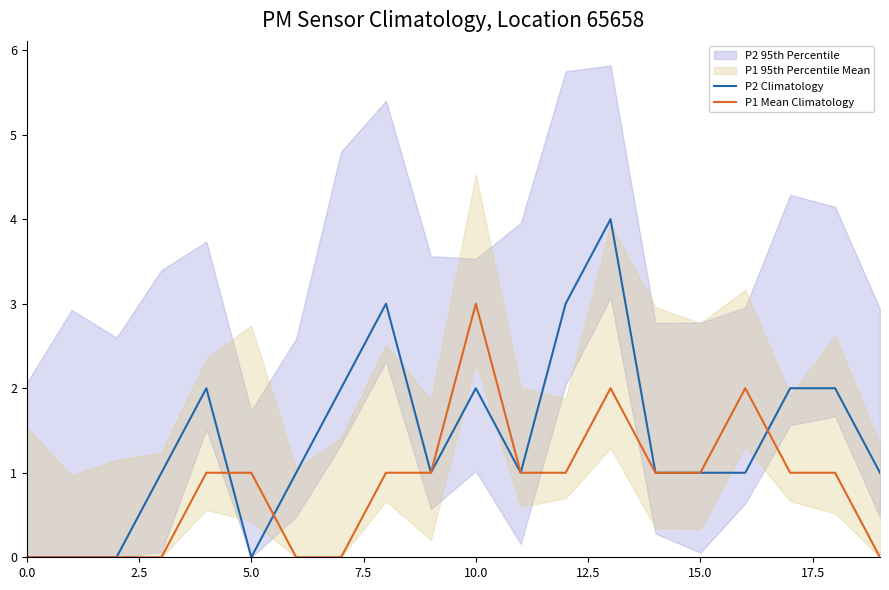

At which label does P1 Mean Climatology reach its peak?

10.0